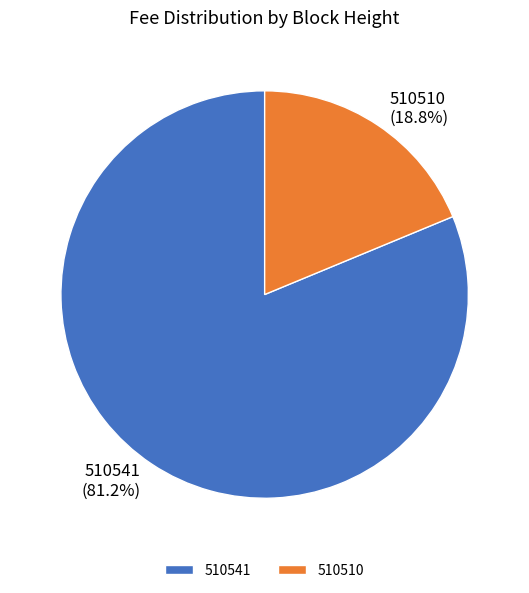

Is it true that 510510 is 19% of the pie?

True